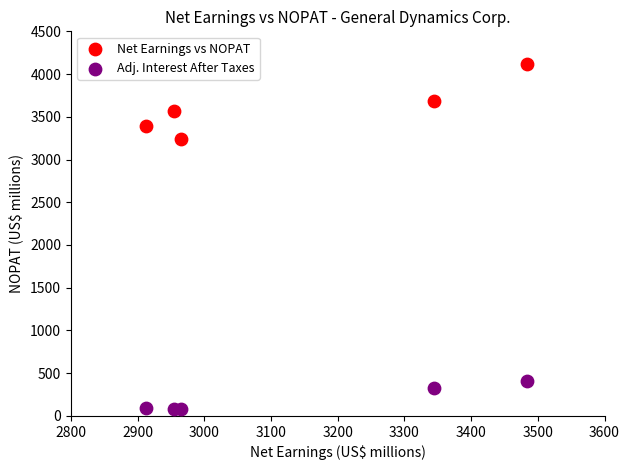

Across all data points, what is the range of X values (max minus min)?

572